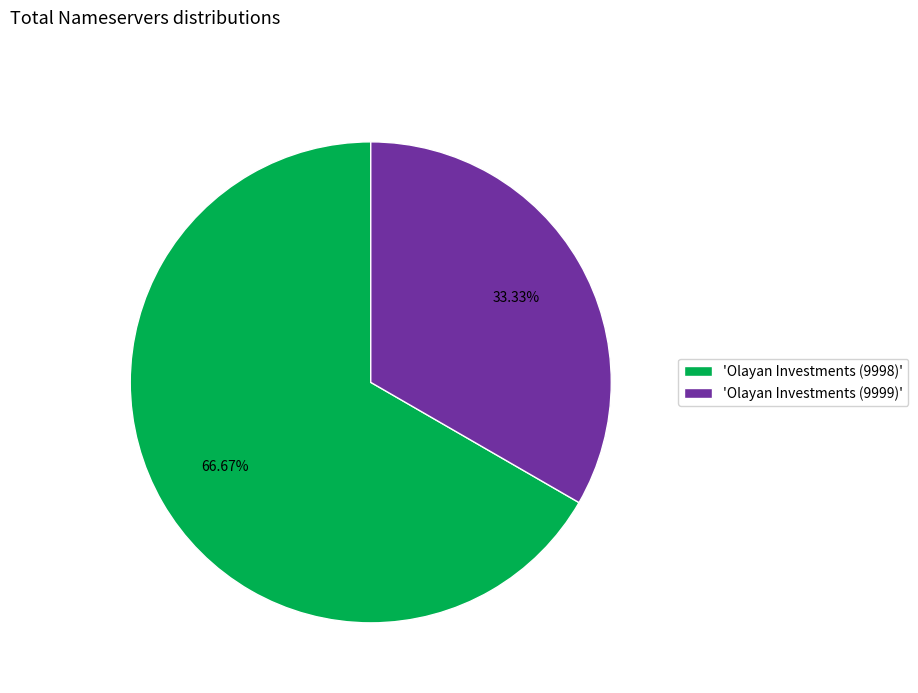

Combined, do 'Olayan Investments (9999)' and 'Olayan Investments (9998)' account for over 50%?

Yes